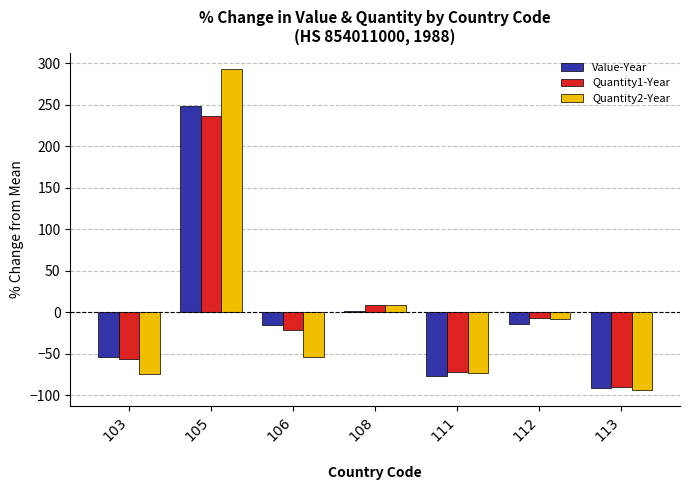

What is the difference between the highest and lowest values at 112?

7.3